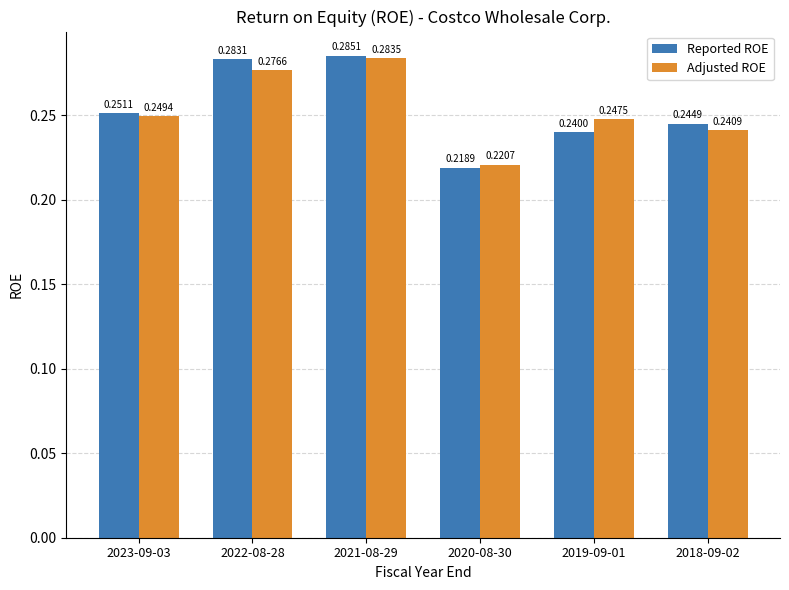

What are all the series names shown in the legend?

Reported ROE, Adjusted ROE